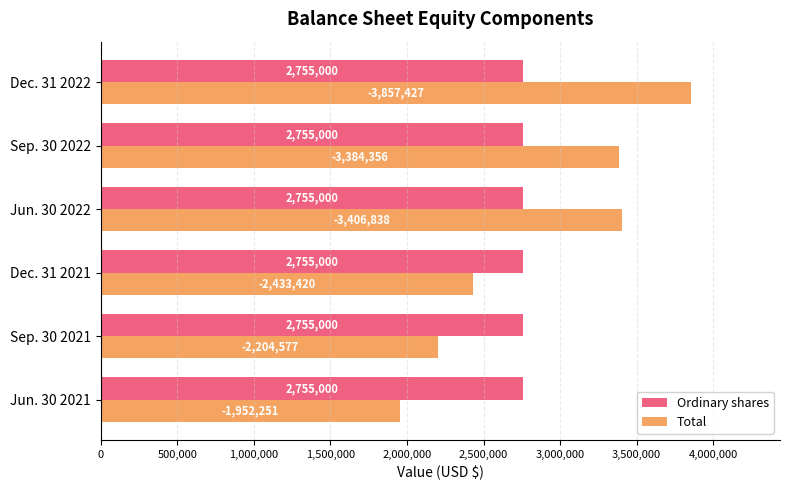

What is the spread (max minus min) of values at Dec. 31 2021?

321580